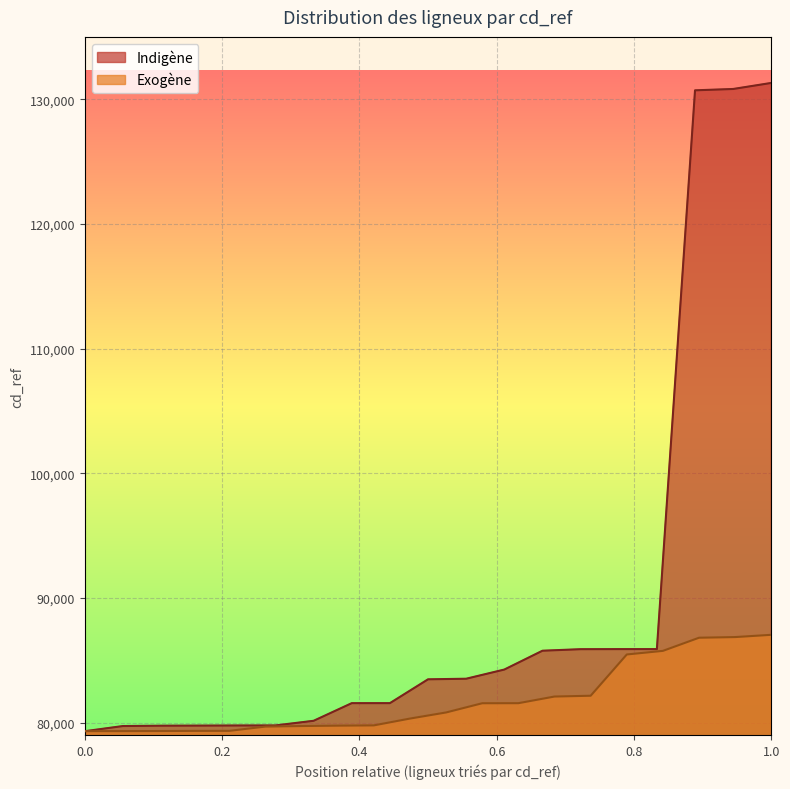

What is the minimum value shown in the chart?

79325